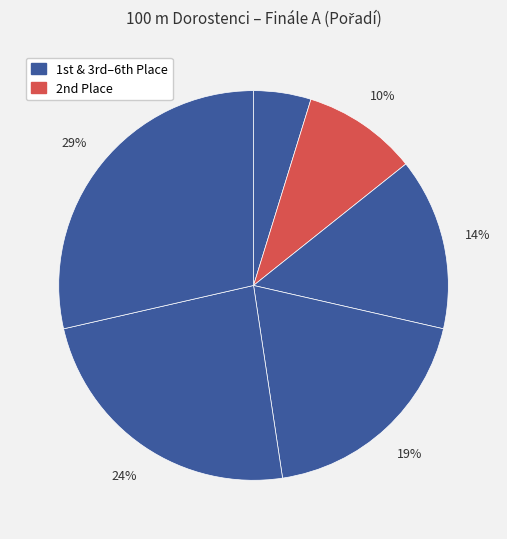

How many segments does this pie chart have?

6